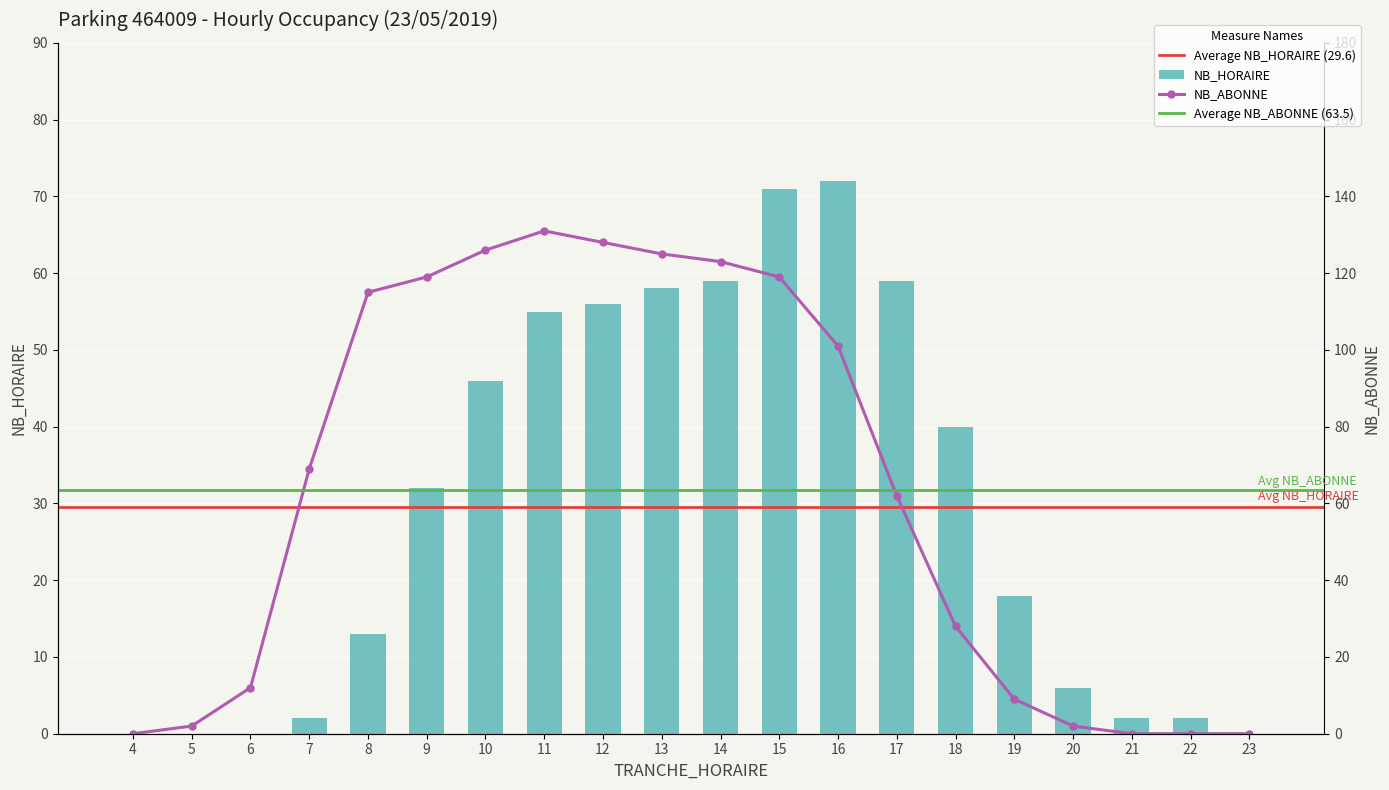

Are the bars horizontal?

No